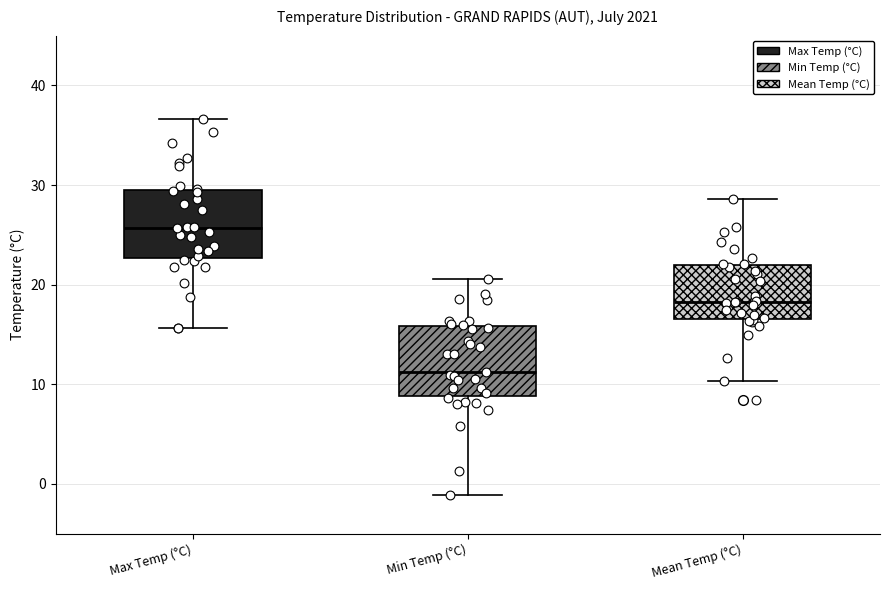

Reading left to right, transcribe this box plot: for each box, give where its median line is, the range the box spans, and where its two whiskers end, as read against the y-axis. The values are not printed on the chart, so give them approximately, as read against the axis.

Max Temp (°C): median 26, box 23 to 30, whiskers 16 to 37
Min Temp (°C): median 11, box 9 to 16, whiskers -1 to 21
Mean Temp (°C): median 18, box 17 to 22, whiskers 10 to 29